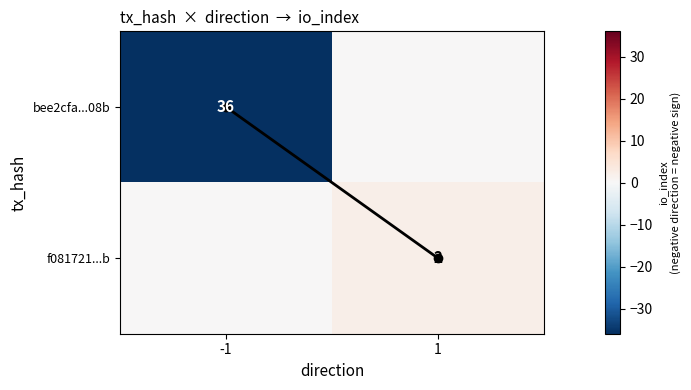

What is the minimum value shown in the chart?

-36